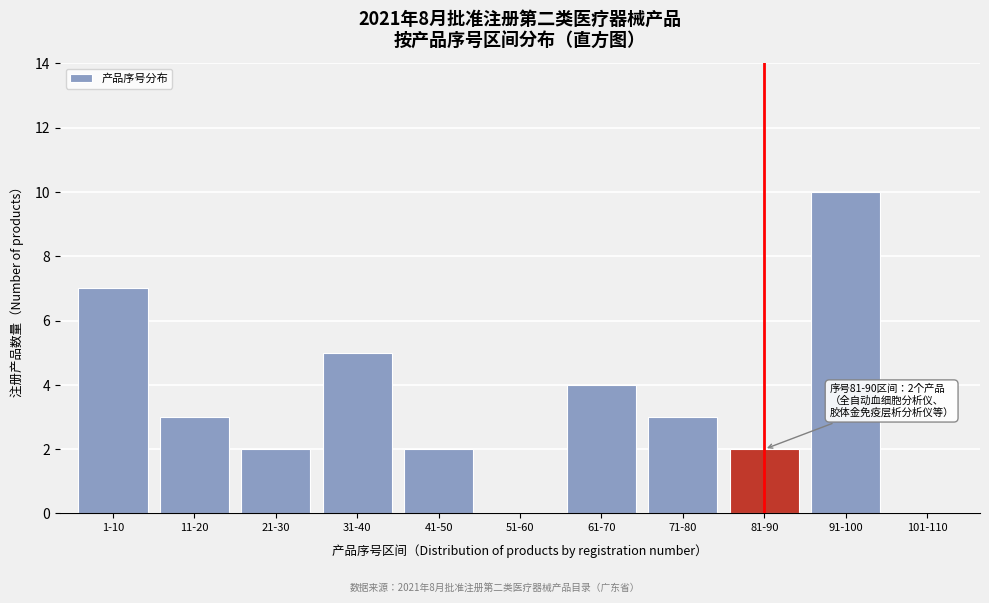

Reading right to left, list all the values displayed in this chart.

101-110=0	91-100=10	81-90=2	71-80=3	61-70=4	51-60=0	41-50=2	31-40=5	21-30=2	11-20=3	1-10=7